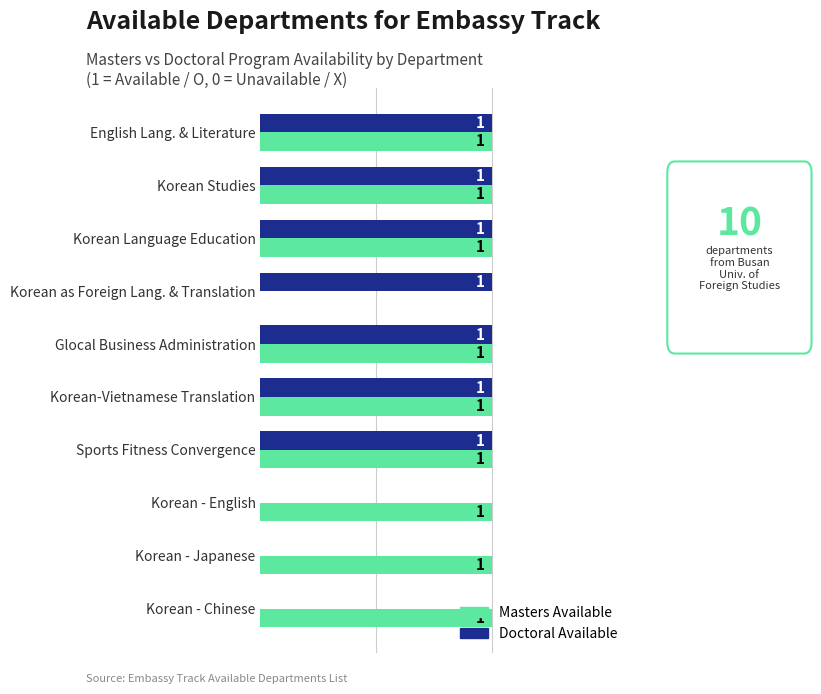

What are all the series names shown in the legend?

Masters Available, Doctoral Available